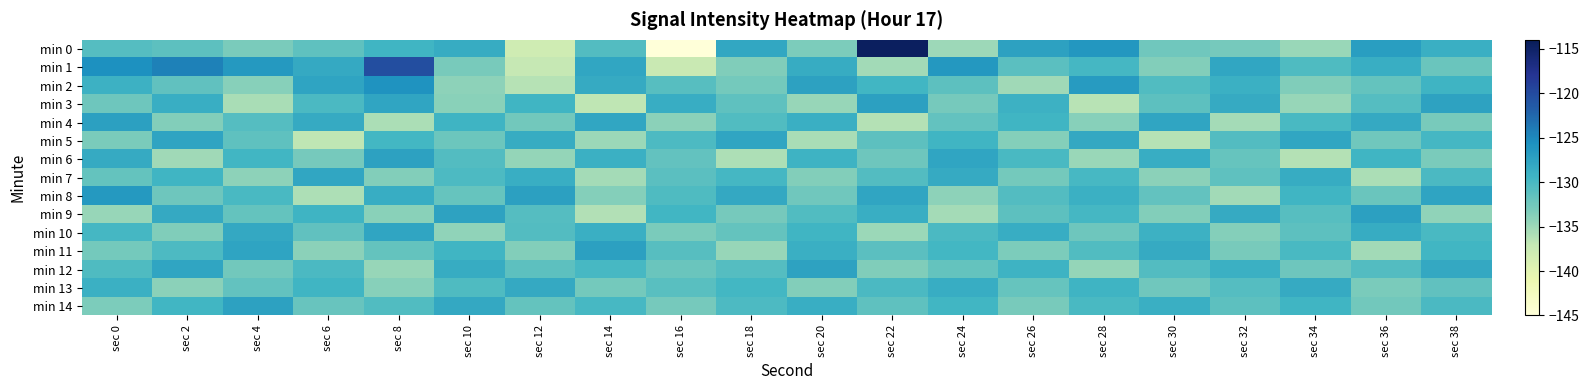

List the series in order of their peak value, lowest first.

min 13, min 7, min 10, min 5, min 12, min 6, min 14, min 3, min 4, min 9, min 11, min 8, min 2, min 1, min 0